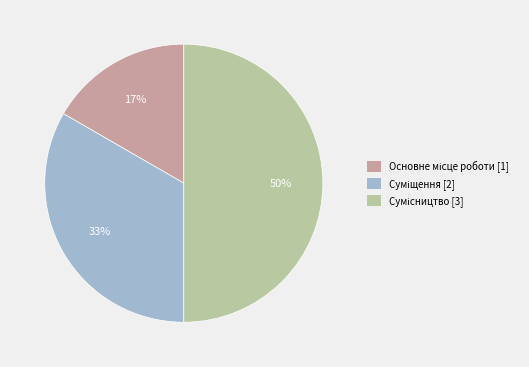

To the nearest percent, what is the average slice percentage?

33%